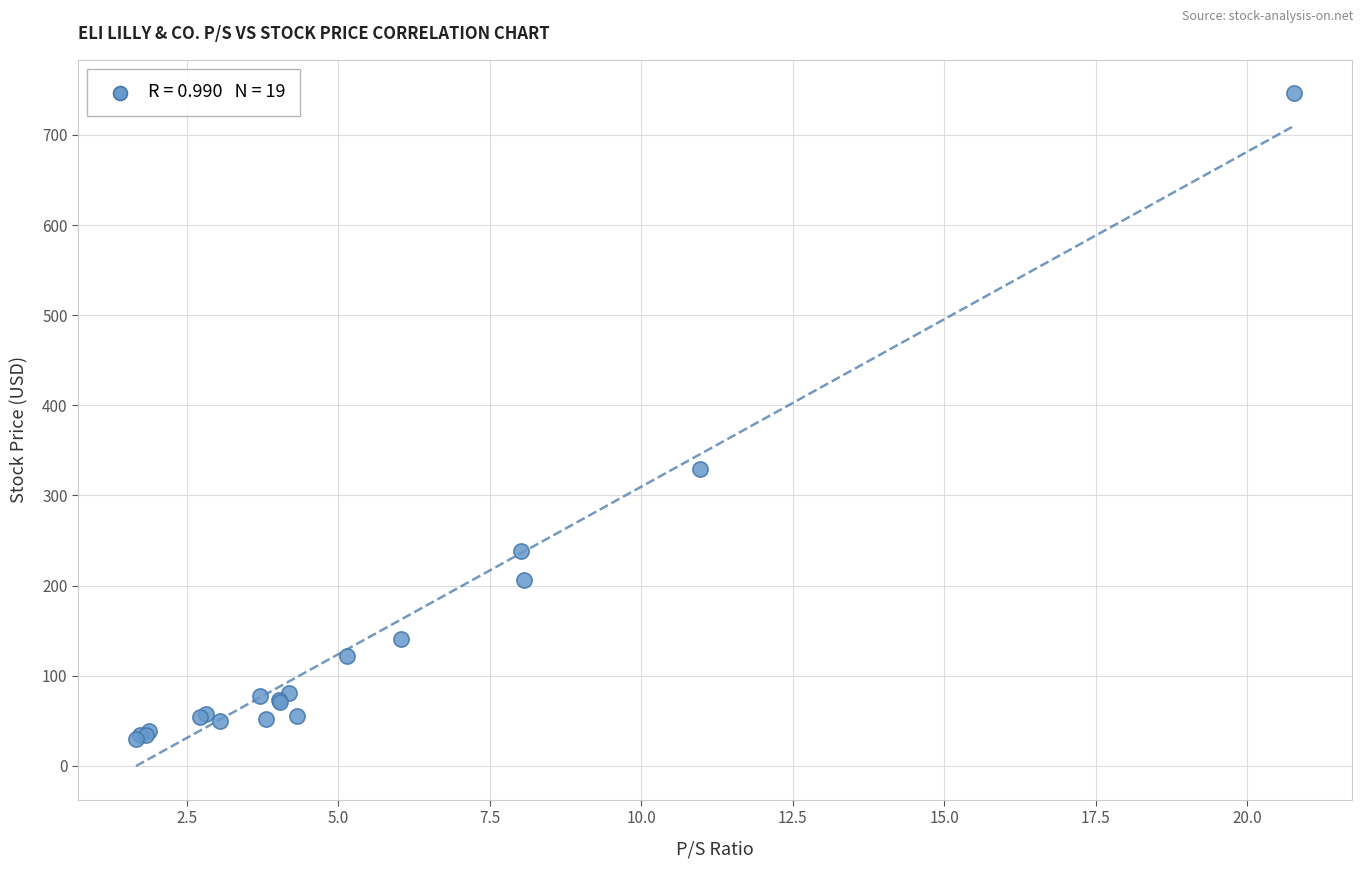

What Y value in the scatter plot is closest to 387?

329.1